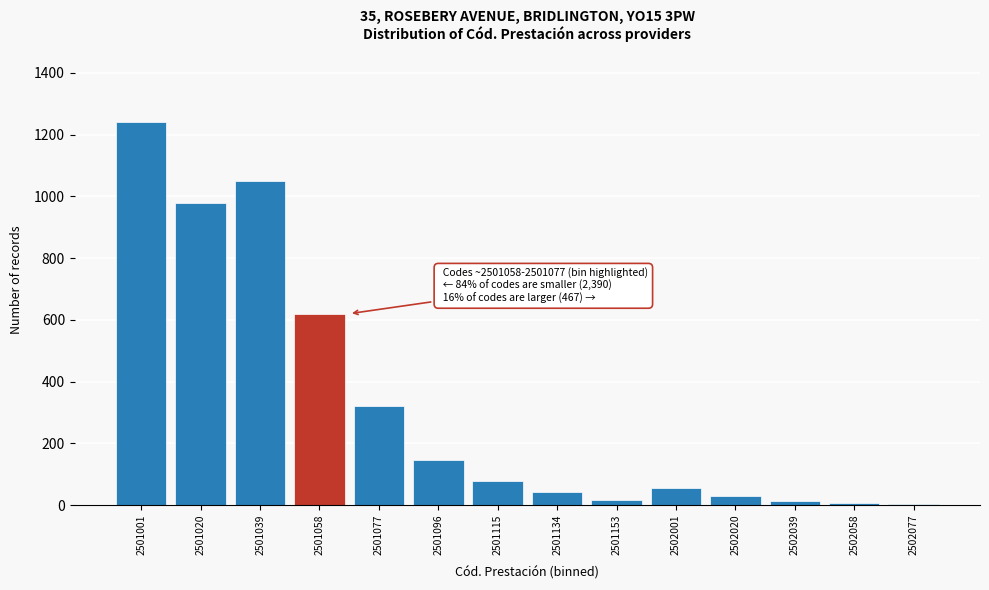

What value does the data have at 2502001, to the nearest 100?

100